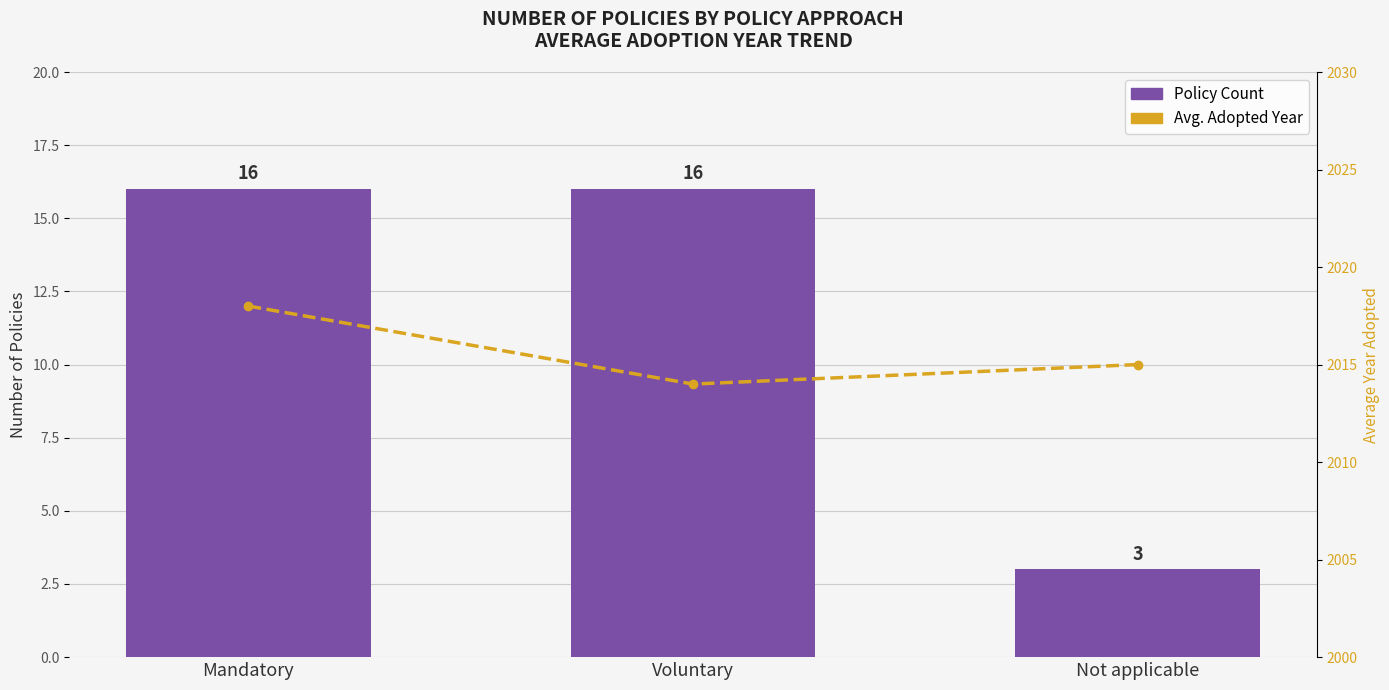

Where does the Avg. Adopted Year series first go above 2015?

Mandatory